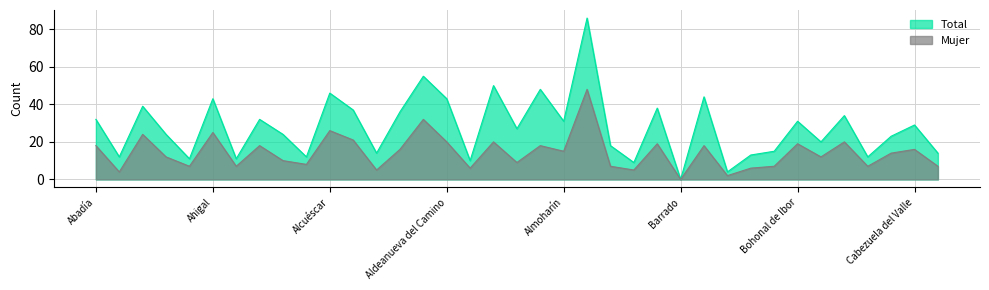

True or false: Total and Mujer cross at least once.

False